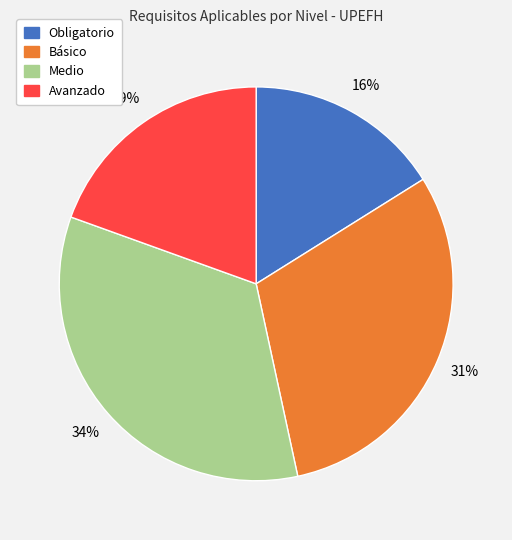

To the nearest percent, what is the difference between the largest and smallest slice percentages?

18%